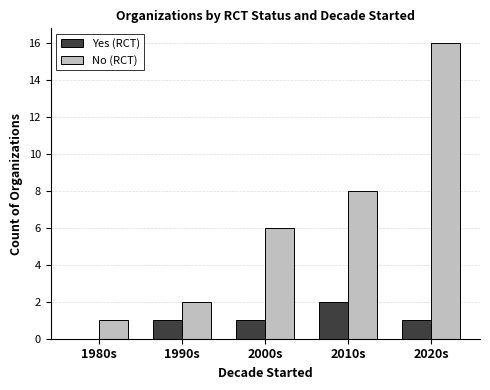

True or false: No (RCT) has a value of 6 at 2000s.

True